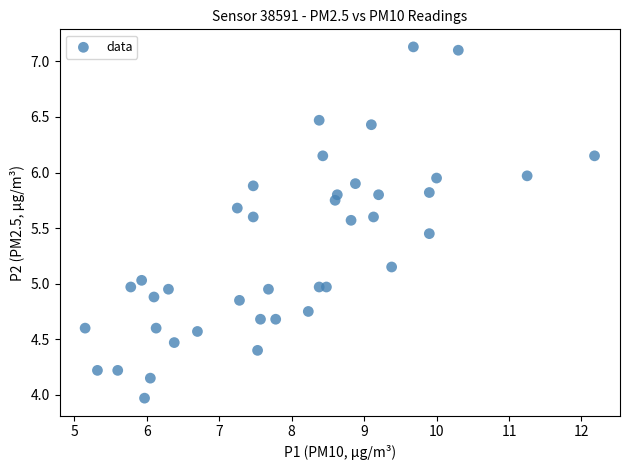

What is the range of Y values (max minus min)?

3.2